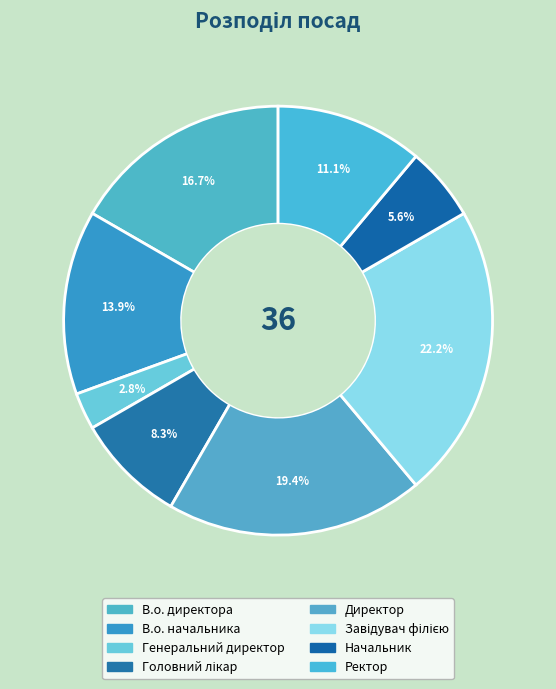

To the nearest percent, what is the difference between the Ректор and Головний лікар slice percentages?

3%